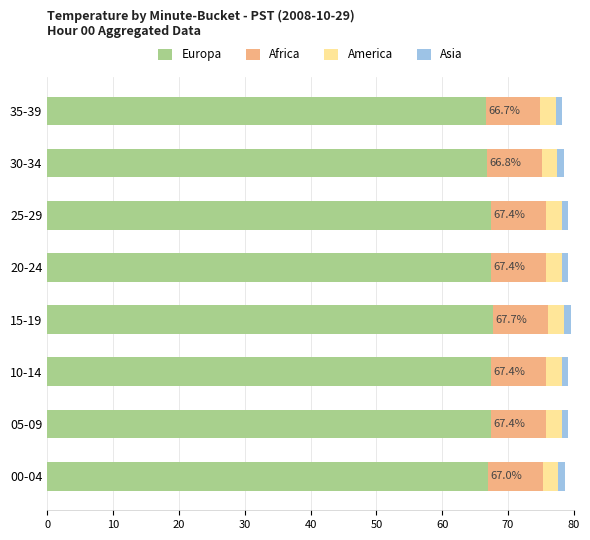

What is the average value of the Europa series?

67.2